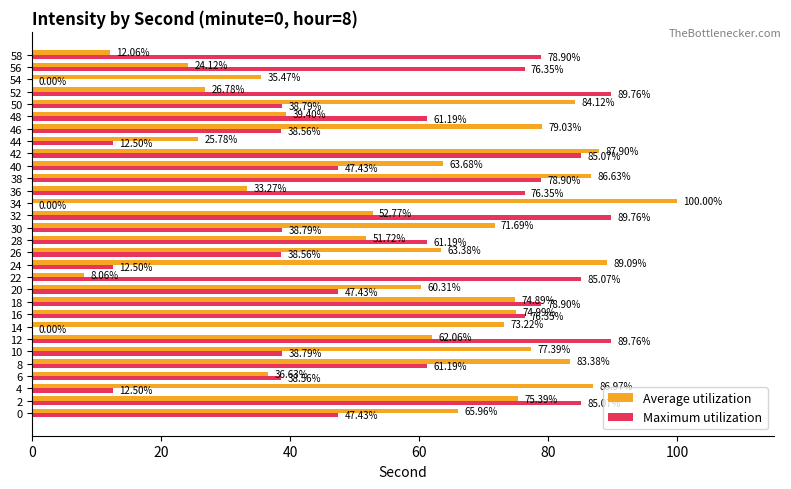

What is the total value across all series at 18?

153.8